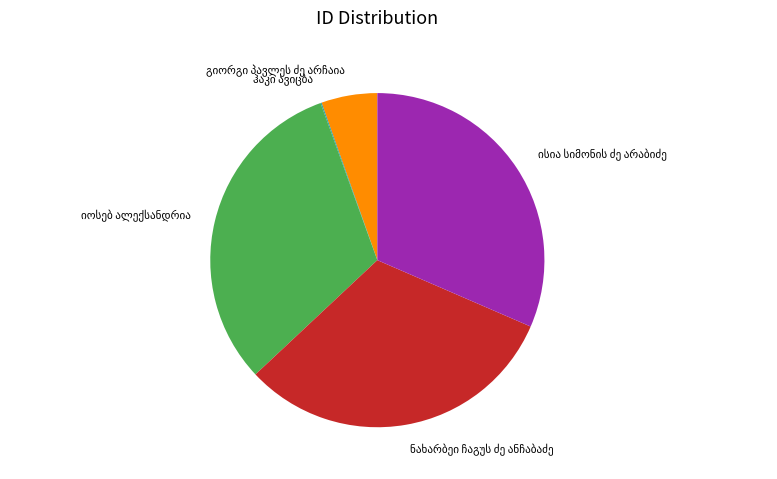

Is there a majority slice in this chart?

No